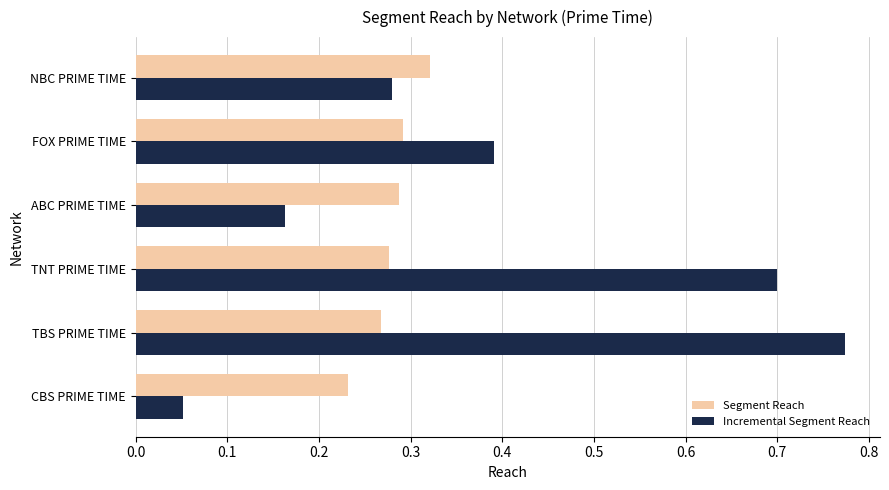

What is the difference between the Incremental Segment Reach values at CBS PRIME TIME and TBS PRIME TIME?

0.7